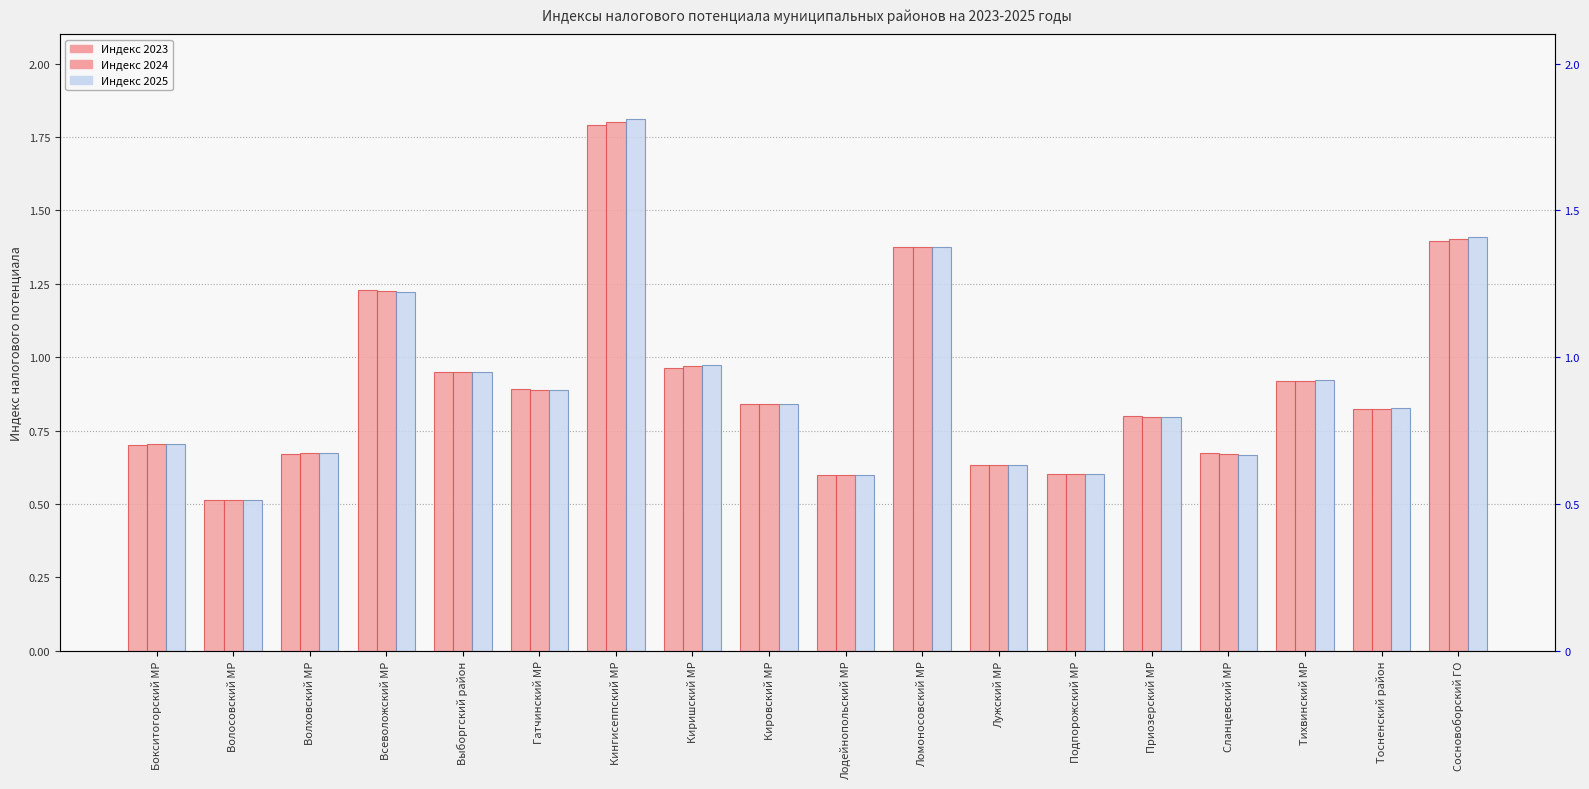

What is the total value across all series at Гатчинский МР?

2.7